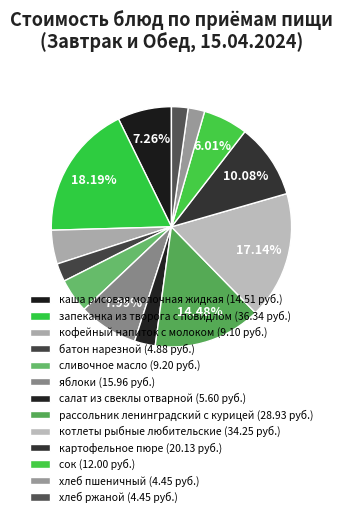

Does батон нарезной account for over 50% of the chart?

No